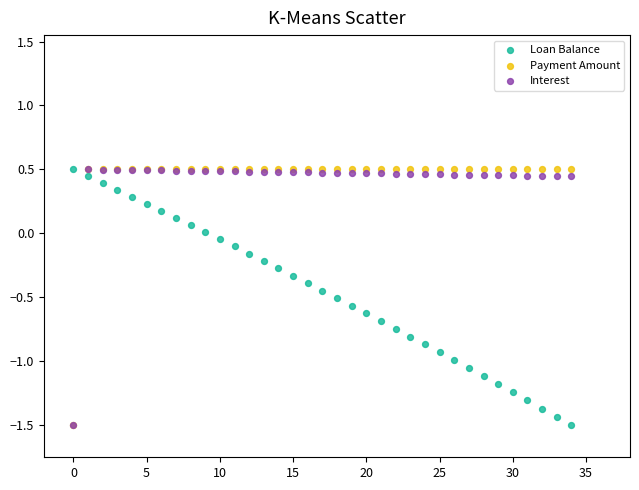

What are all the series names shown in the legend?

Loan Balance, Payment Amount, Interest